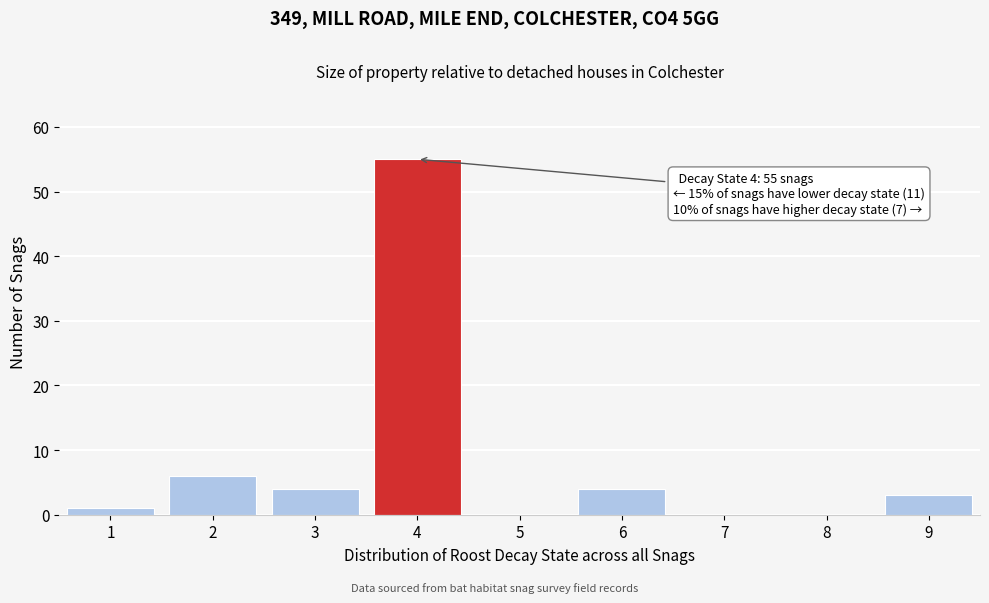

Which range on the x-axis has the tallest bar?

3.5 to 4.5